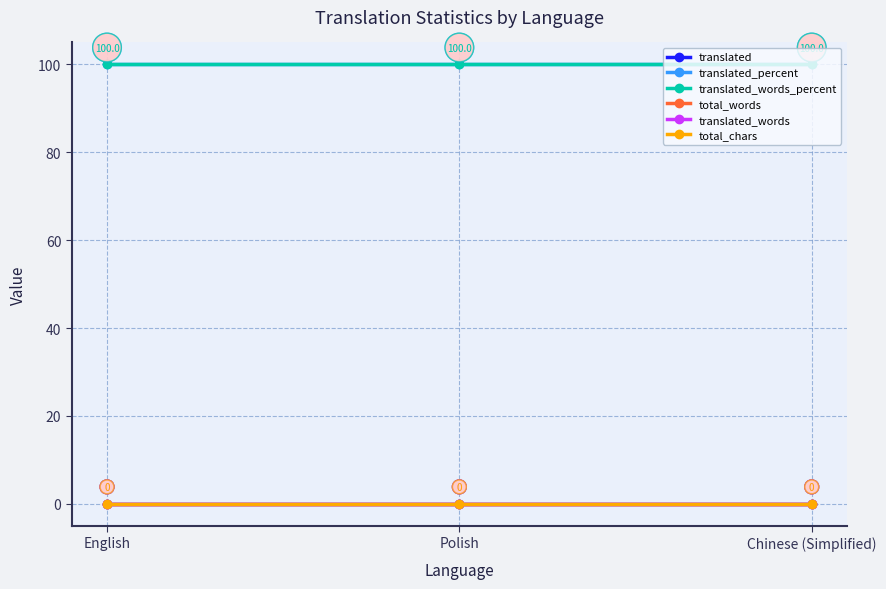

Does the chart have visible grid lines?

Yes